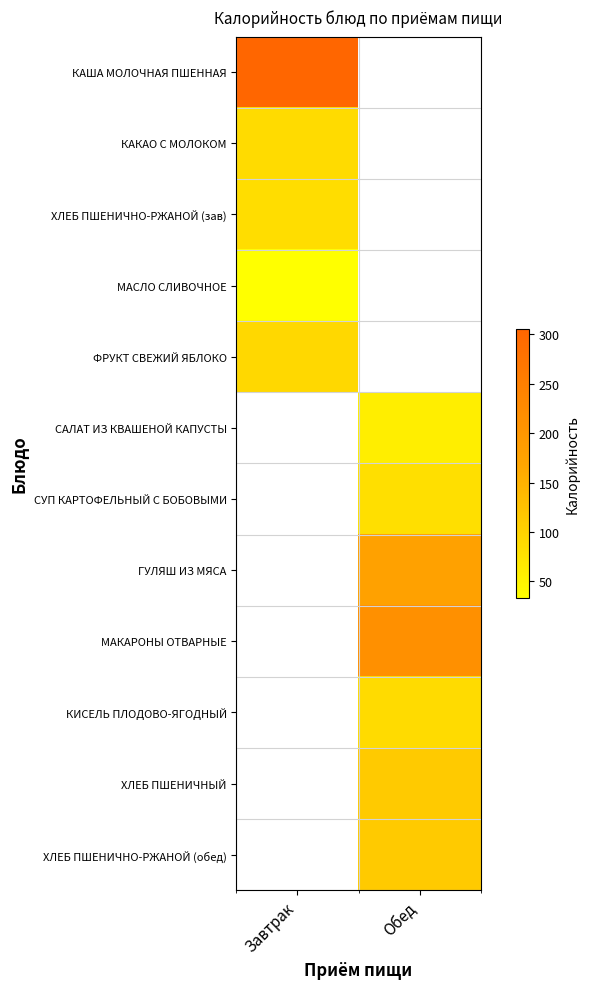

At how many categories does at least one series exceed 299?

1